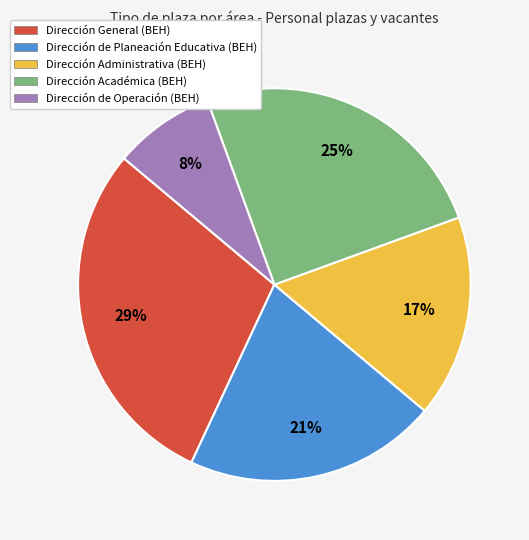

Is the sum of Dirección de Planeación Educativa (BEH) and Dirección Académica (BEH) greater than half?

No